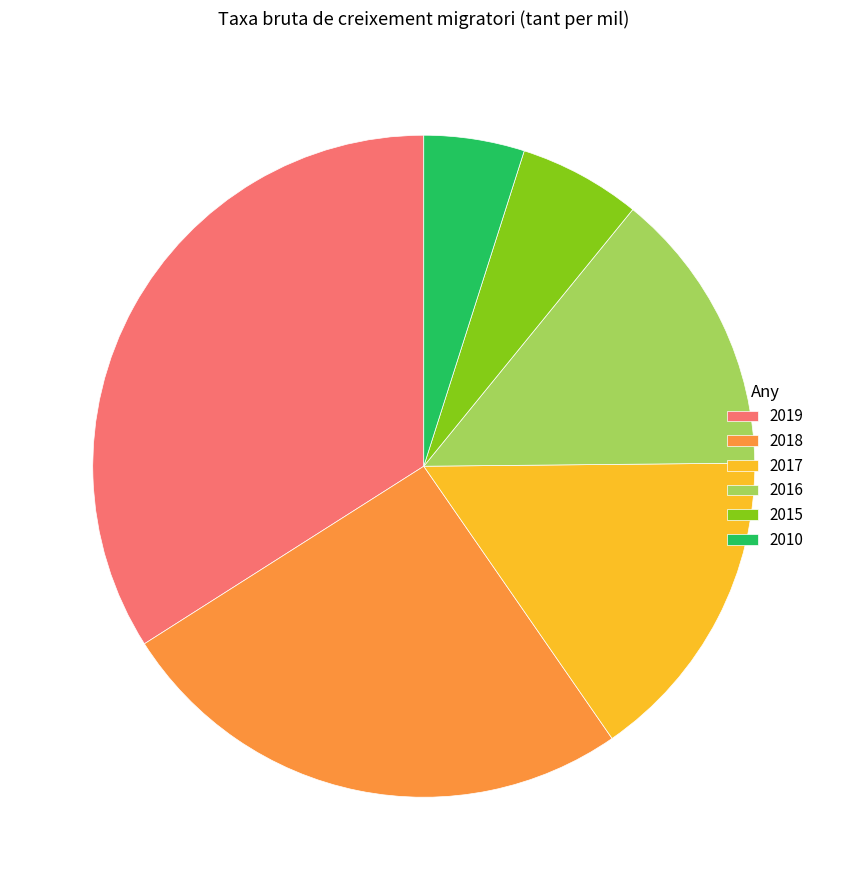

Combined, do 2010 and 2016 account for over 50%?

No